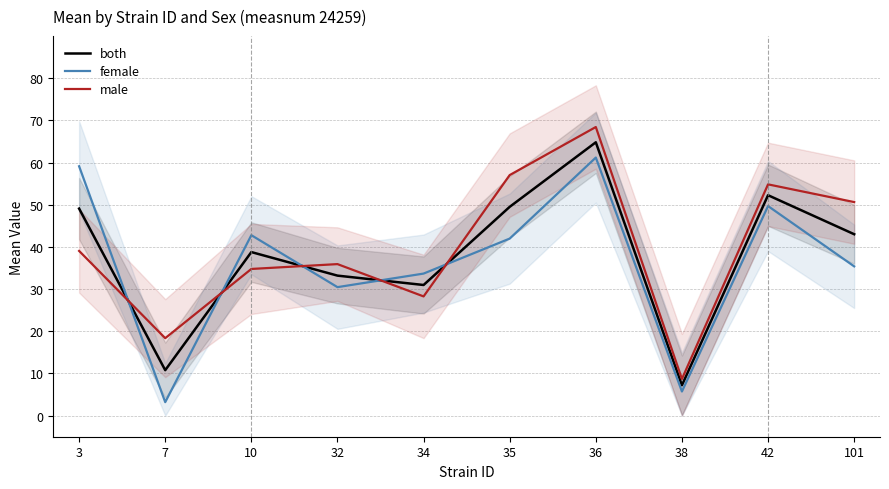

What is the minimum value for male?

8.7